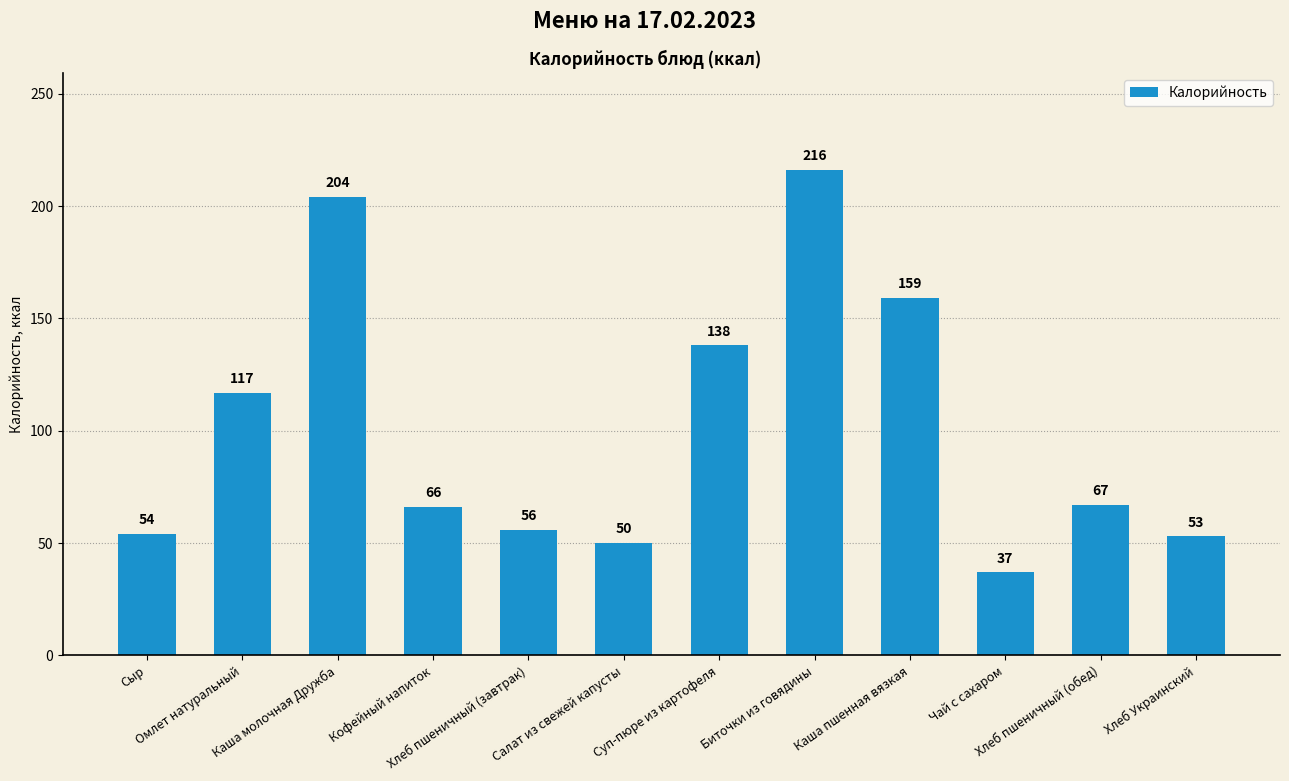

Is it true that the value at Кофейный напиток is 38?

False